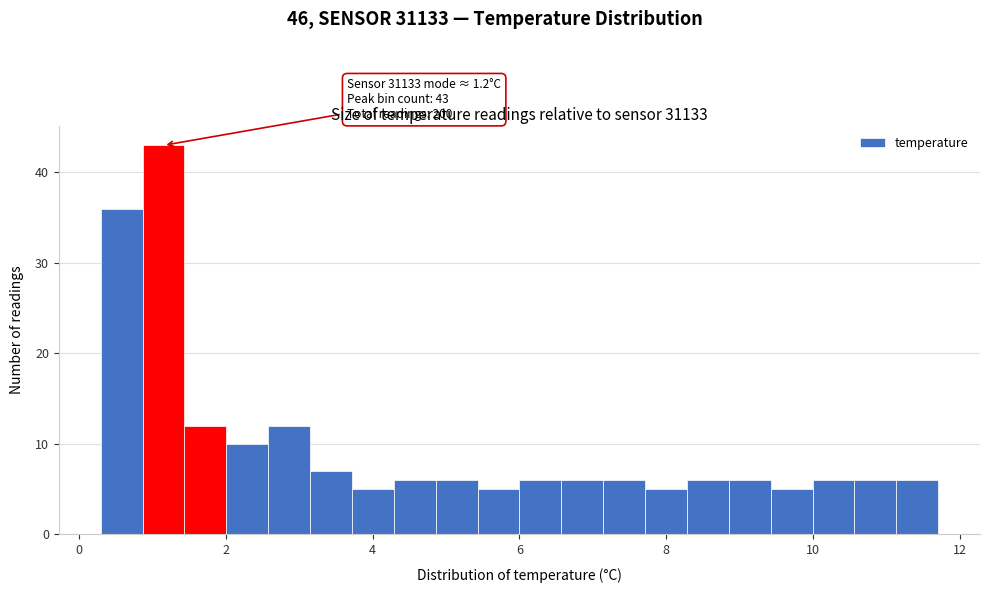

Around what value on the x-axis is the tallest bar? Give the approximate position of its centre, as read against the axis.

1.2